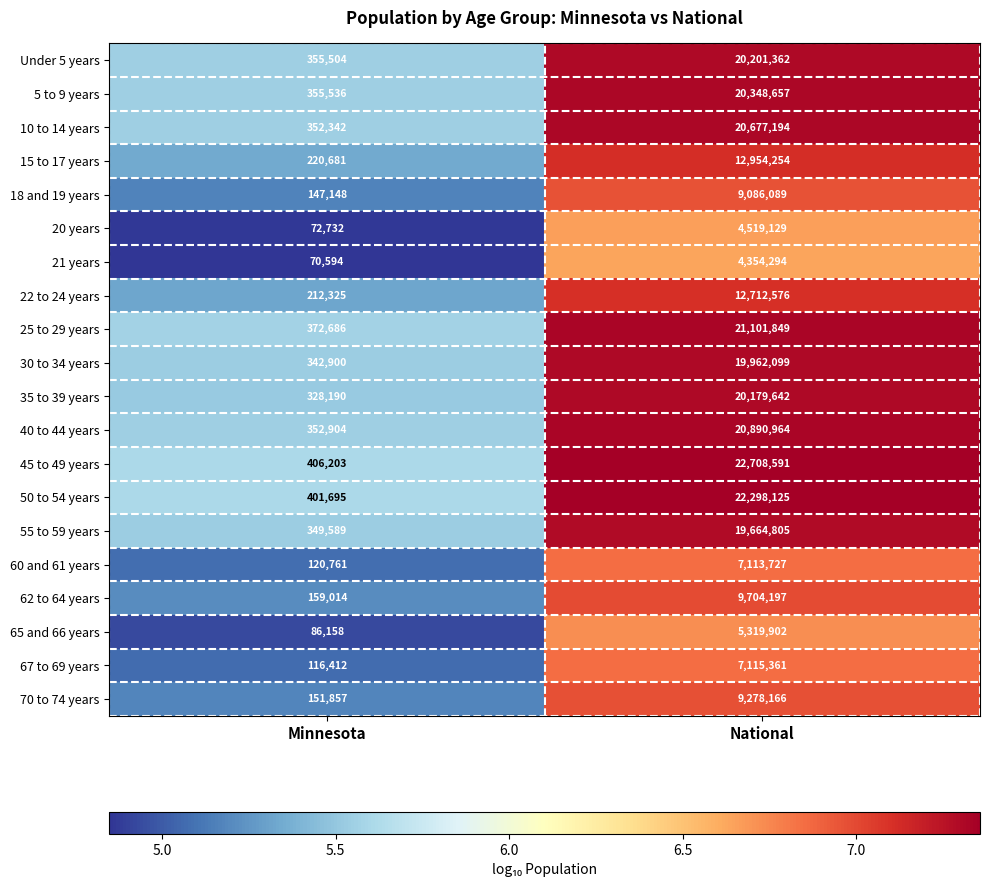

What is the maximum value shown in the chart?

22708591